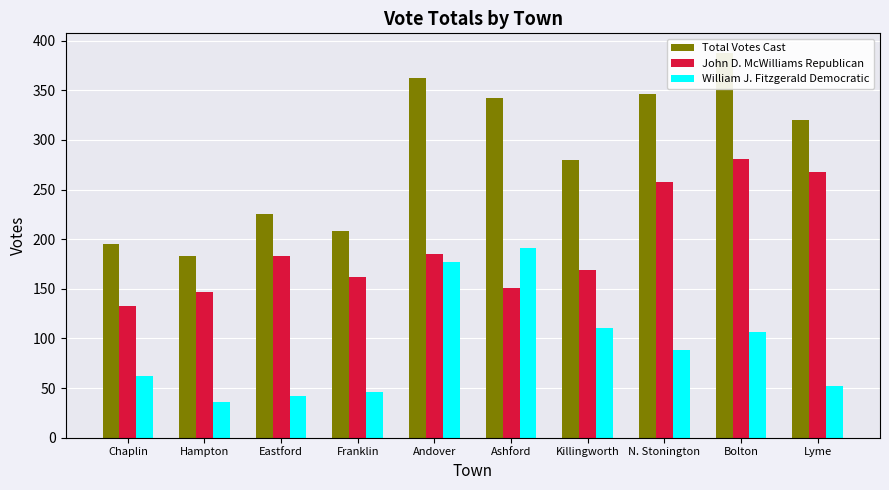

True or false: John D. McWilliams Republican has a value of 286 at Eastford.

False